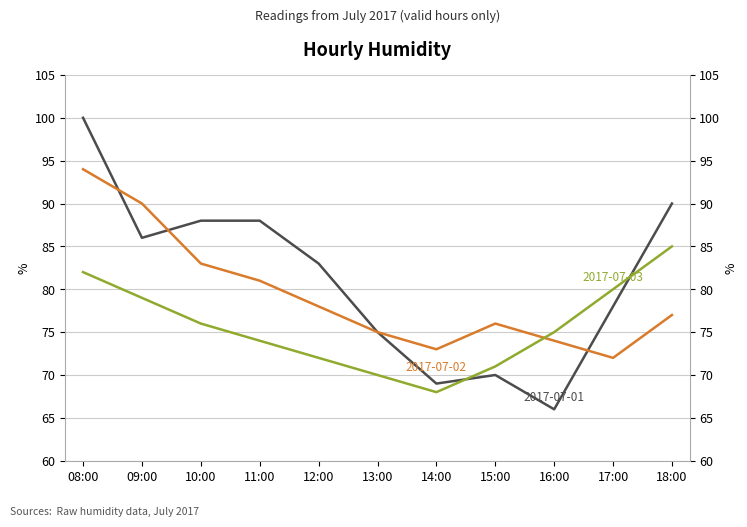

What is the spread (max minus min) of values at 12:00?

11